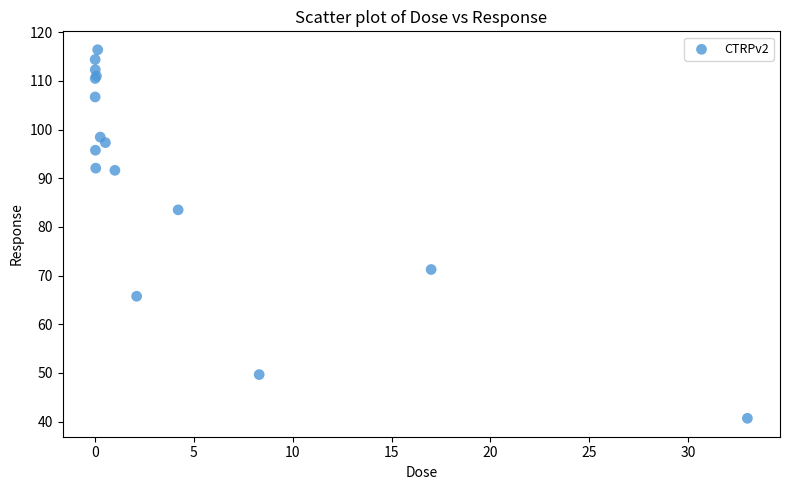

What Y value in the scatter plot is closest to 78?

83.5